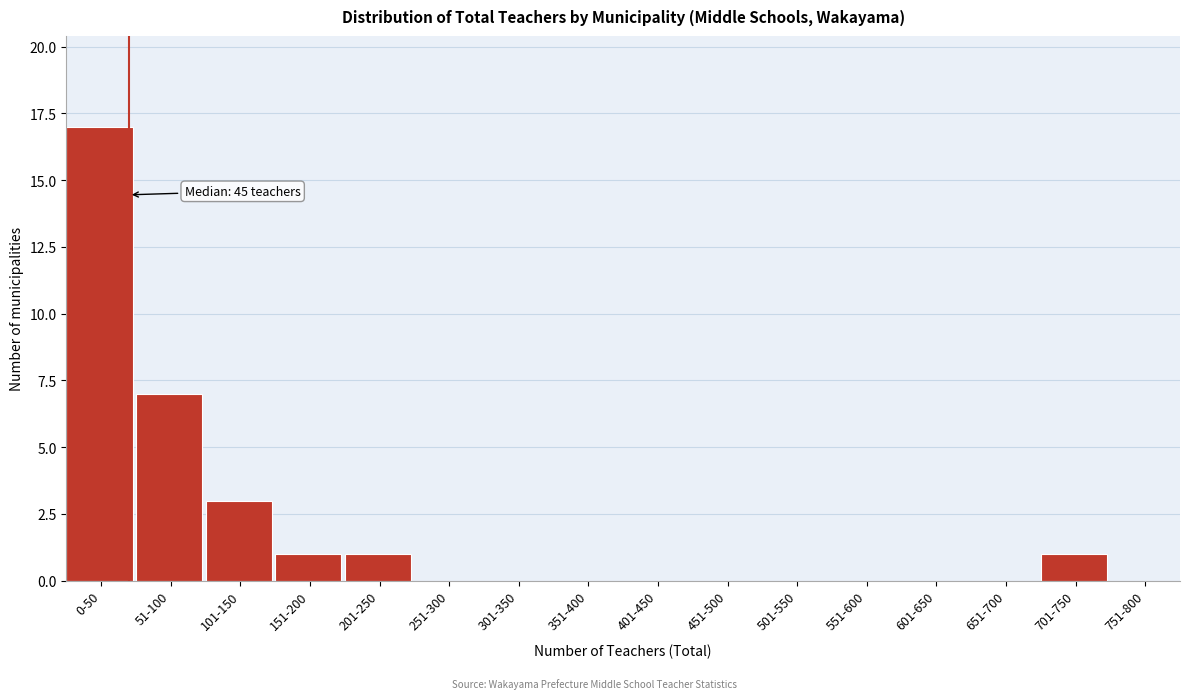

Reading left to right, what are all the values shown in this chart?

0-50=17	51-100=7	101-150=3	151-200=1	201-250=1	251-300=0	301-350=0	351-400=0	401-450=0	451-500=0	501-550=0	551-600=0	601-650=0	651-700=0	701-750=1	751-800=0